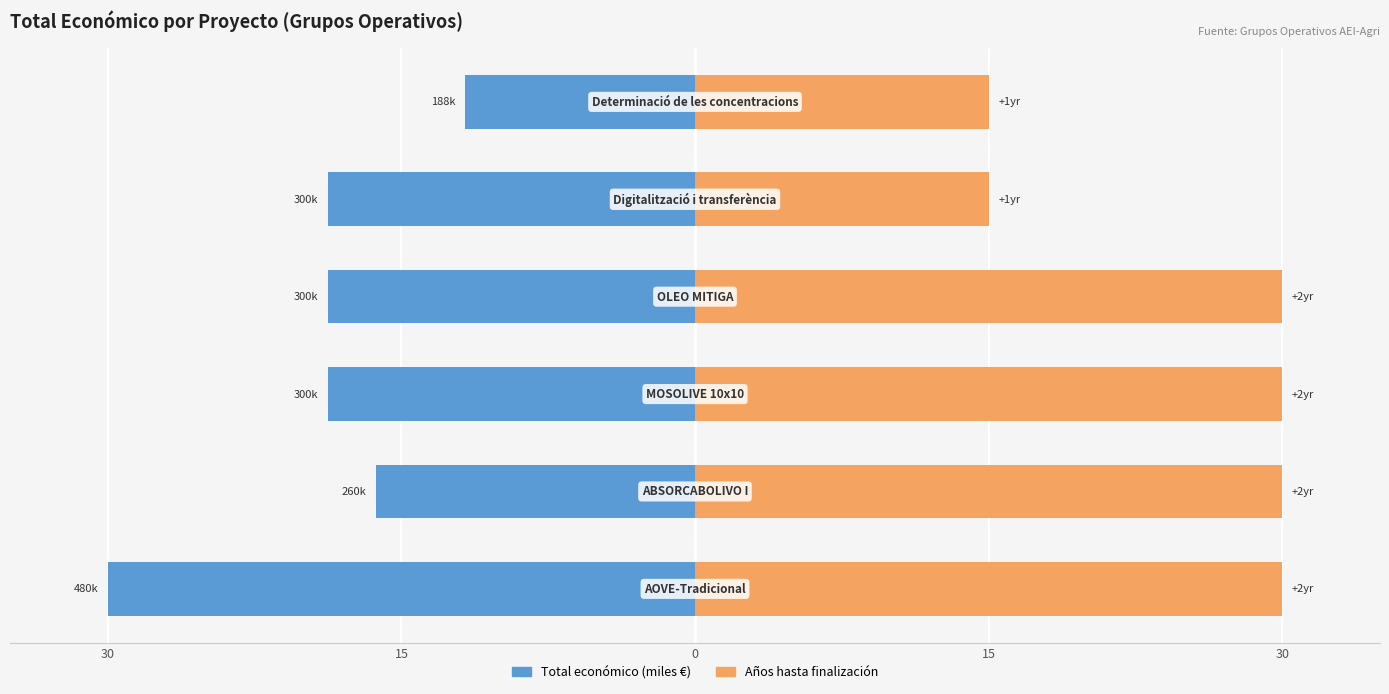

What is the maximum value for Años hasta finalización?

30.0